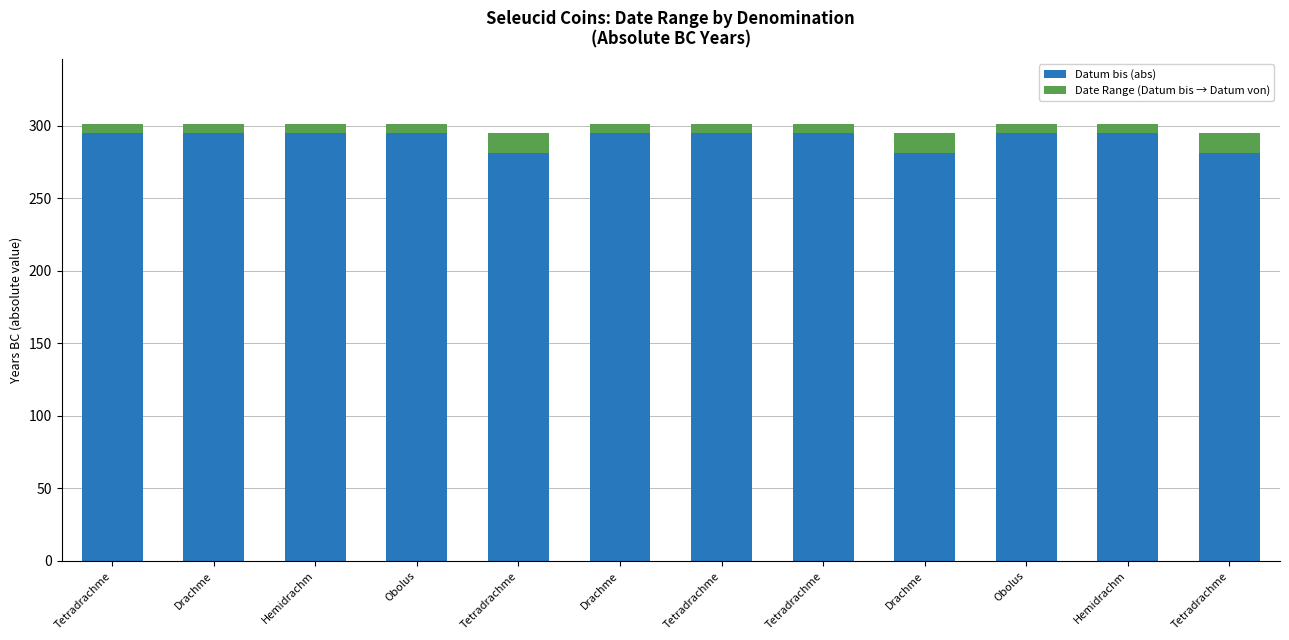

What is the sum of all Datum bis (abs) values?

3498